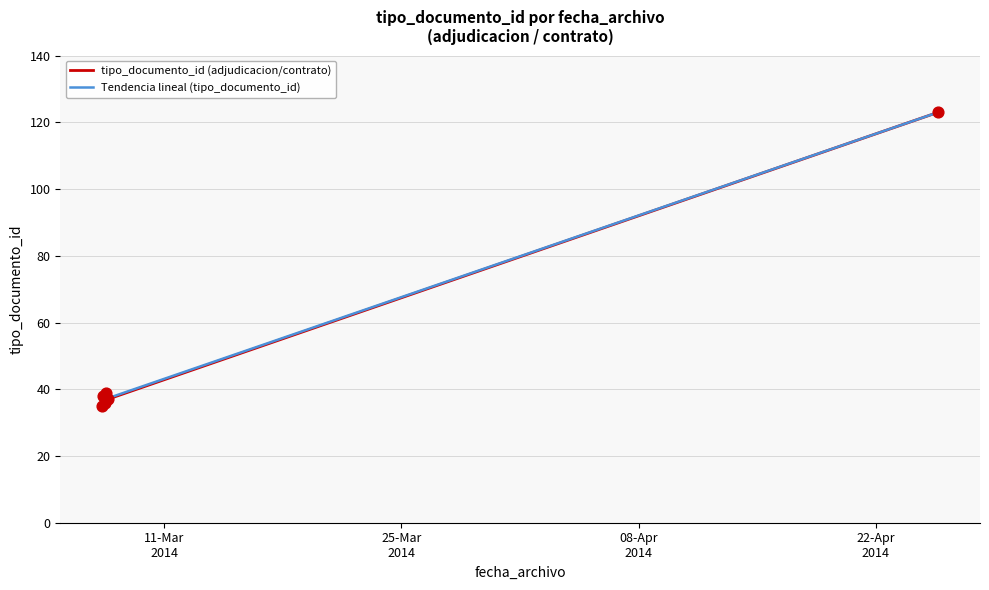

What is the change in value from 2014-03-07 08:06:41 to 2014-03-07 08:06:41?

+3